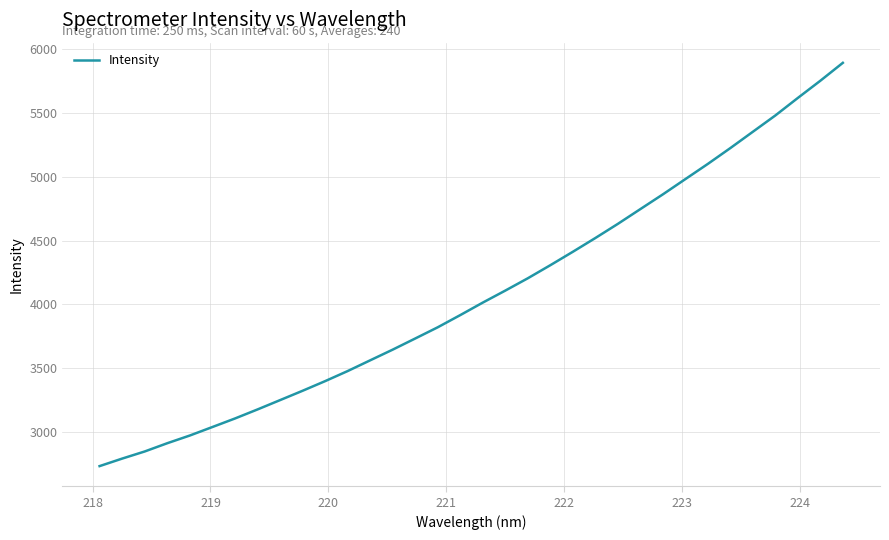

What is the smallest value displayed?

2734.0